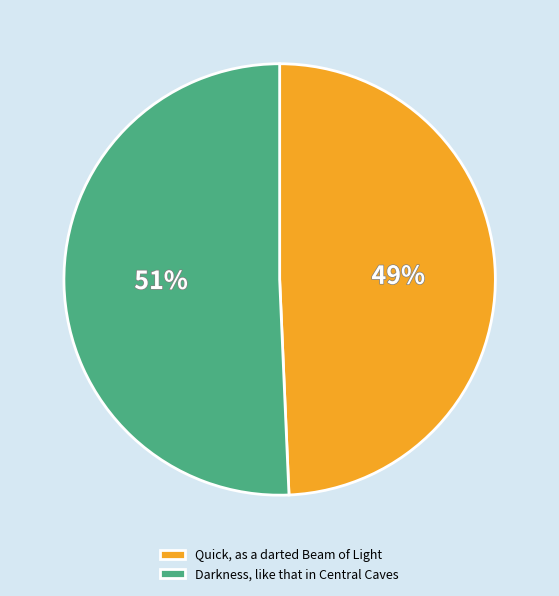

Which category has the smallest portion of the pie?

Quick, as a darted Beam of Light